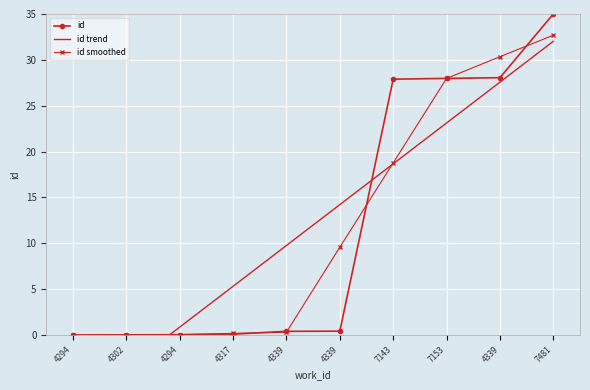

Where is id nearest to the value 17?

7143